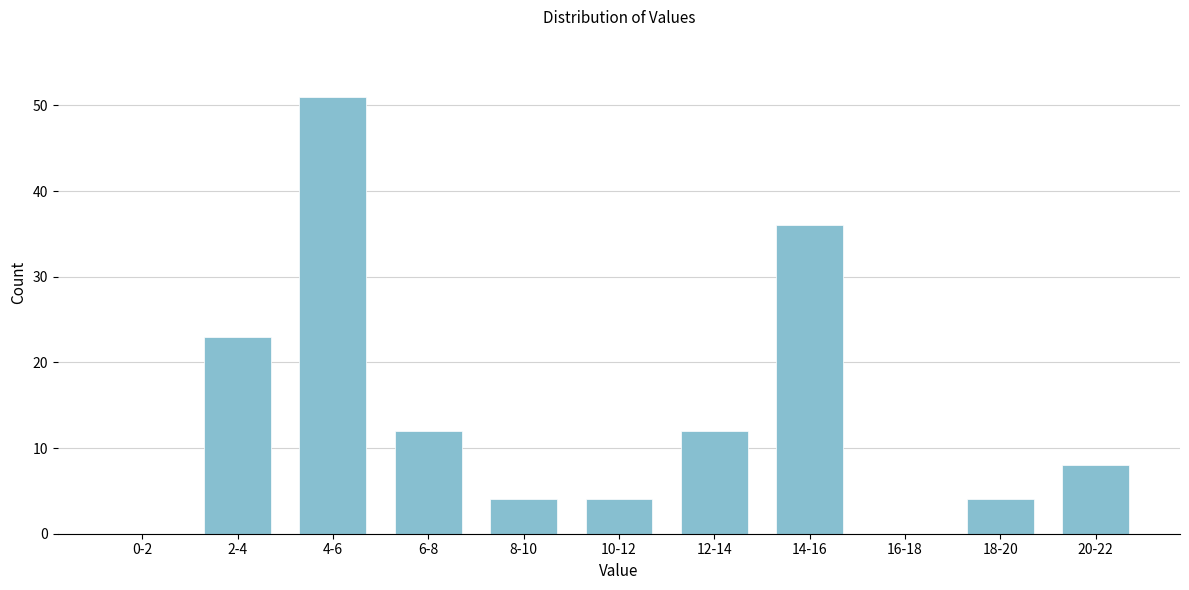

Reading left to right, list all the values displayed in this chart.

0-2=0	2-4=23	4-6=51	6-8=12	8-10=4	10-12=4	12-14=12	14-16=36	16-18=0	18-20=4	20-22=8